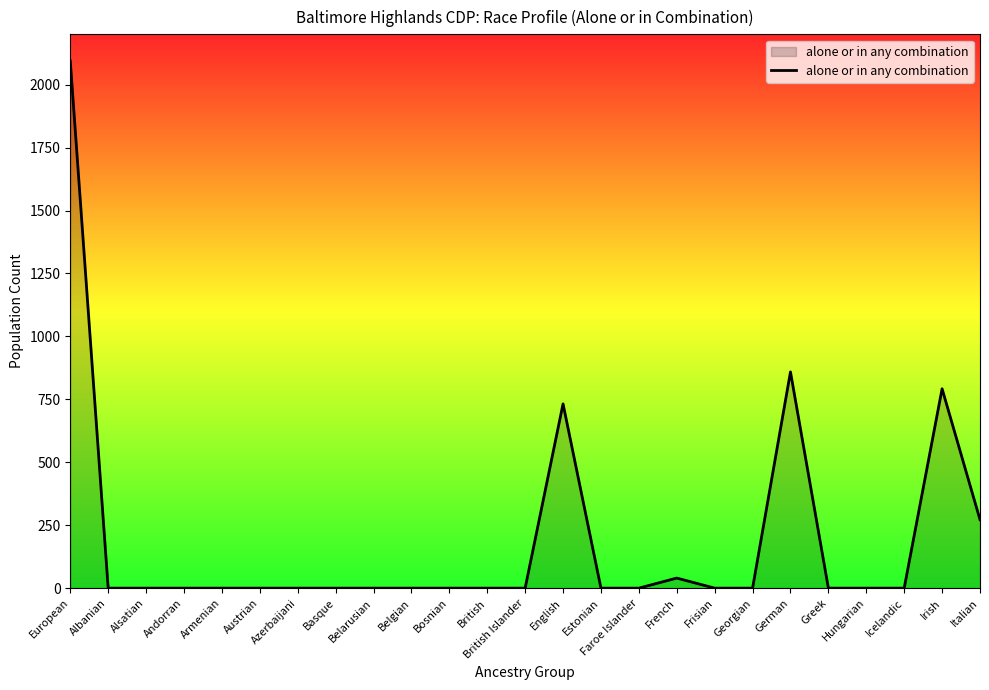

What position from the left is Belarusian?

9